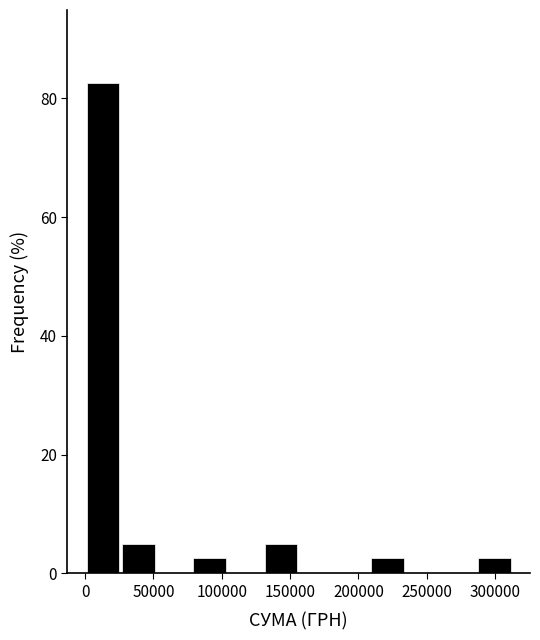

Reading left to right, transcribe this chart: for each bar, give the range it covers on the x-axis and its height. Neither the bar edges nor the heights are printed on the chart, so give them approximately, as read against the axes.

0 to 25000: 82
25000 to 50000: 6
50000 to 80000: 0
80000 to 105000: 2
105000 to 130000: 0
130000 to 155000: 6
155000 to 180000: 0
180000 to 210000: 0
210000 to 235000: 2
235000 to 260000: 0
260000 to 285000: 0
285000 to 315000: 2